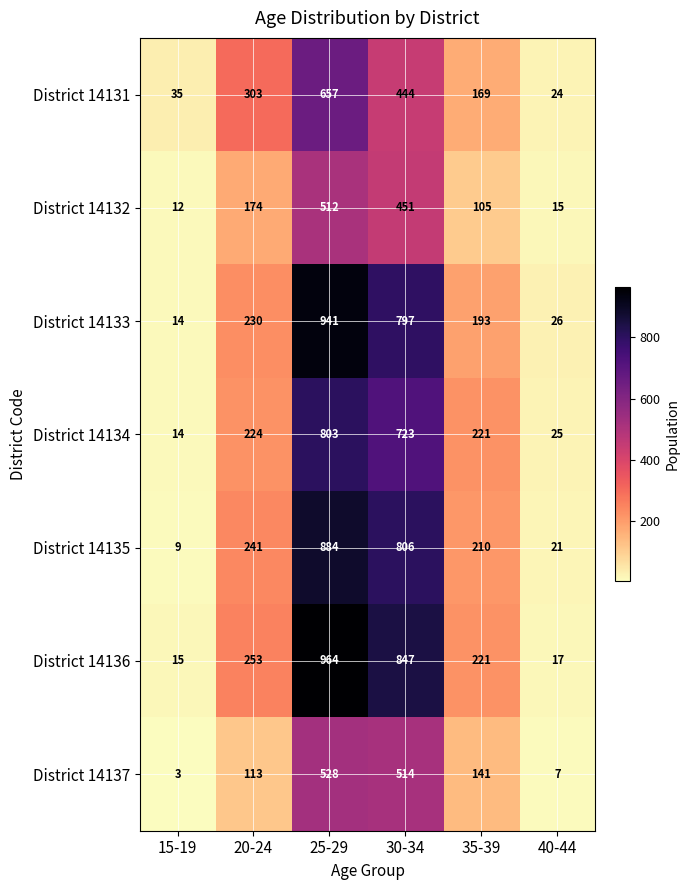

Is it true that District 14136 equals 964 at 25-29?

True